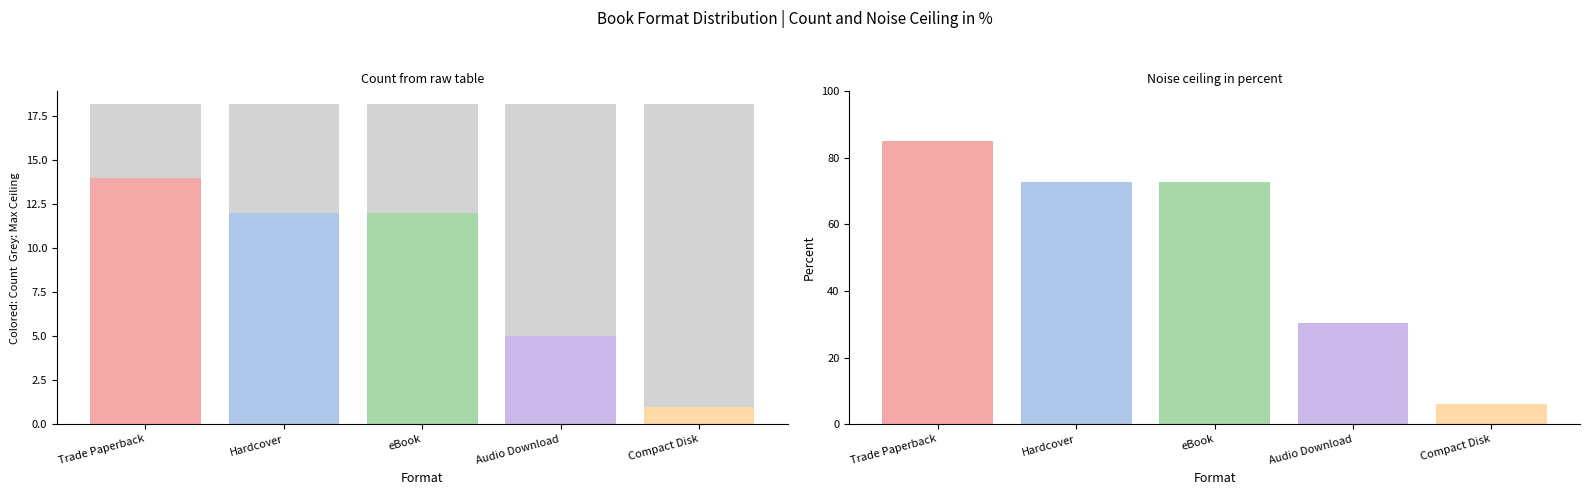

What is the smallest value displayed?

1.0